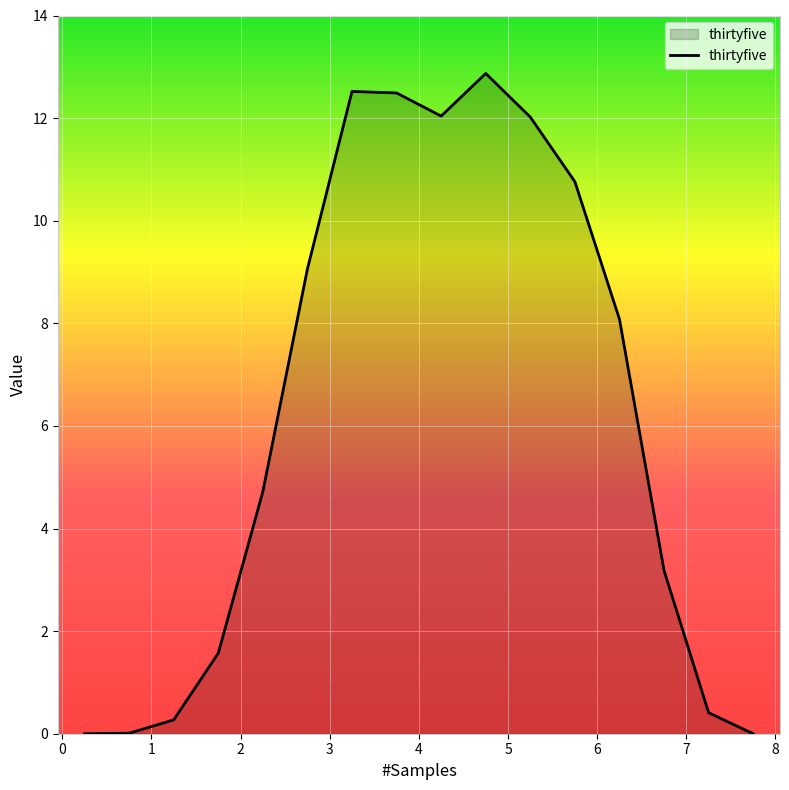

How many lines are shown in the chart?

1